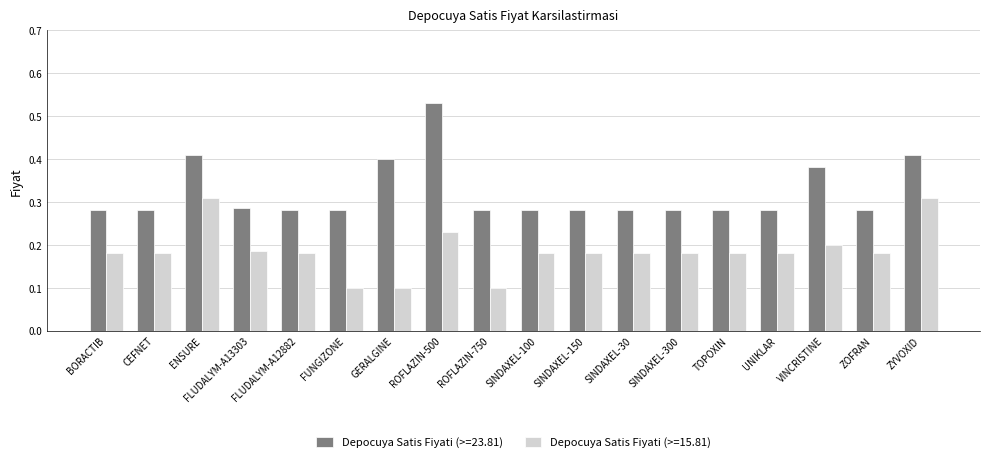

At ROFLAZIN-500, list the series in order from largest to smallest.

Depocuya Satis Fiyati (>=23.81), Depocuya Satis Fiyati (>=15.81)